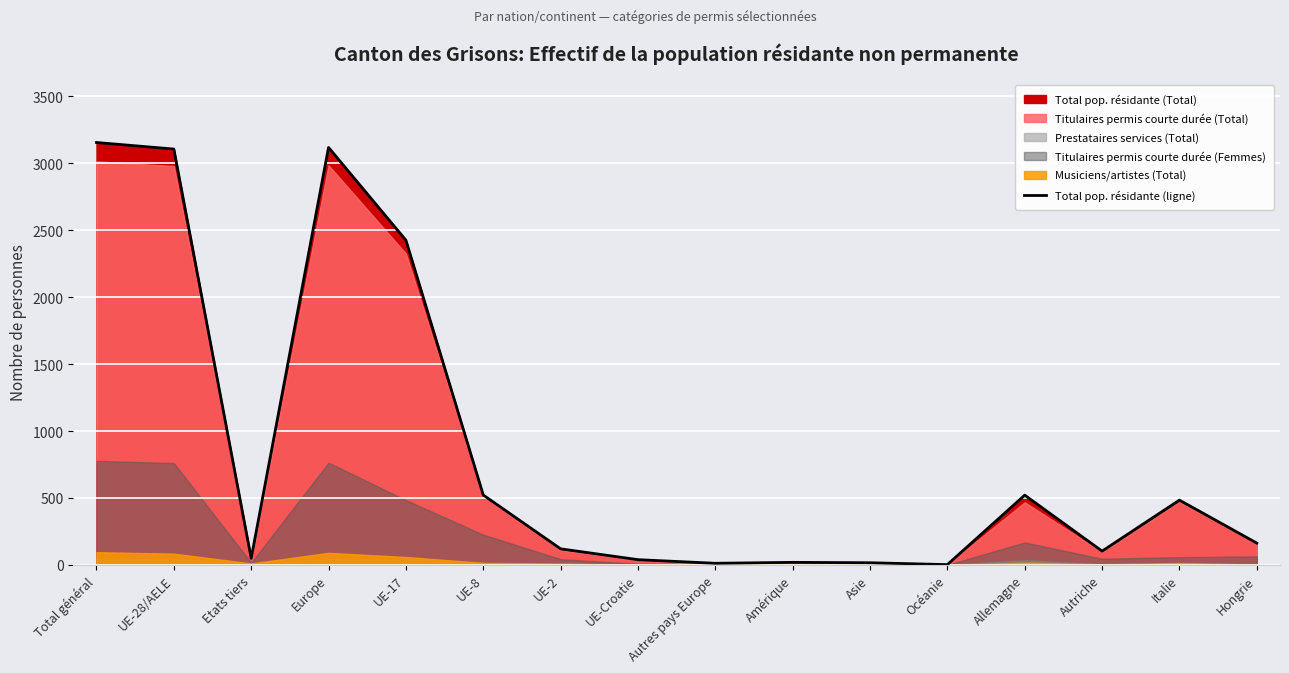

How many values are below 163?

8